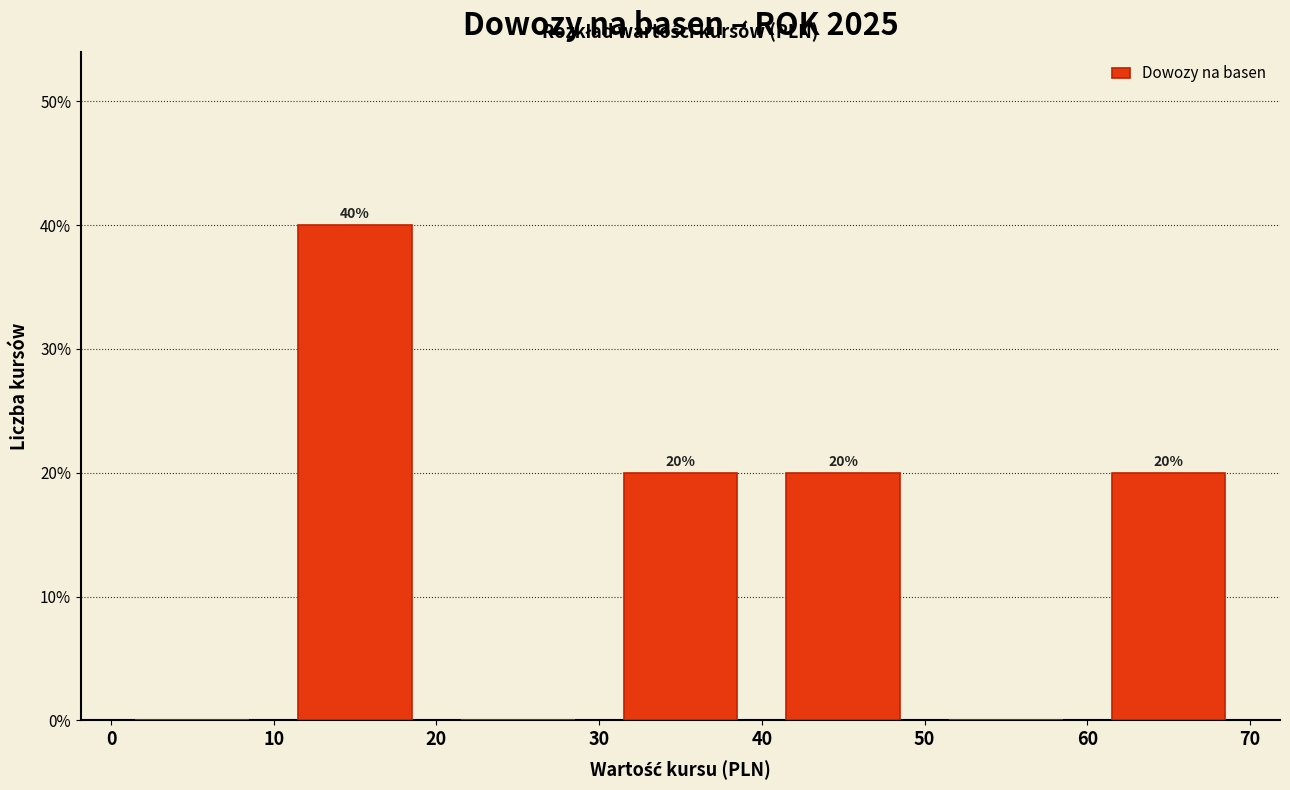

Which range on the x-axis has the tallest bar?

10 to 20